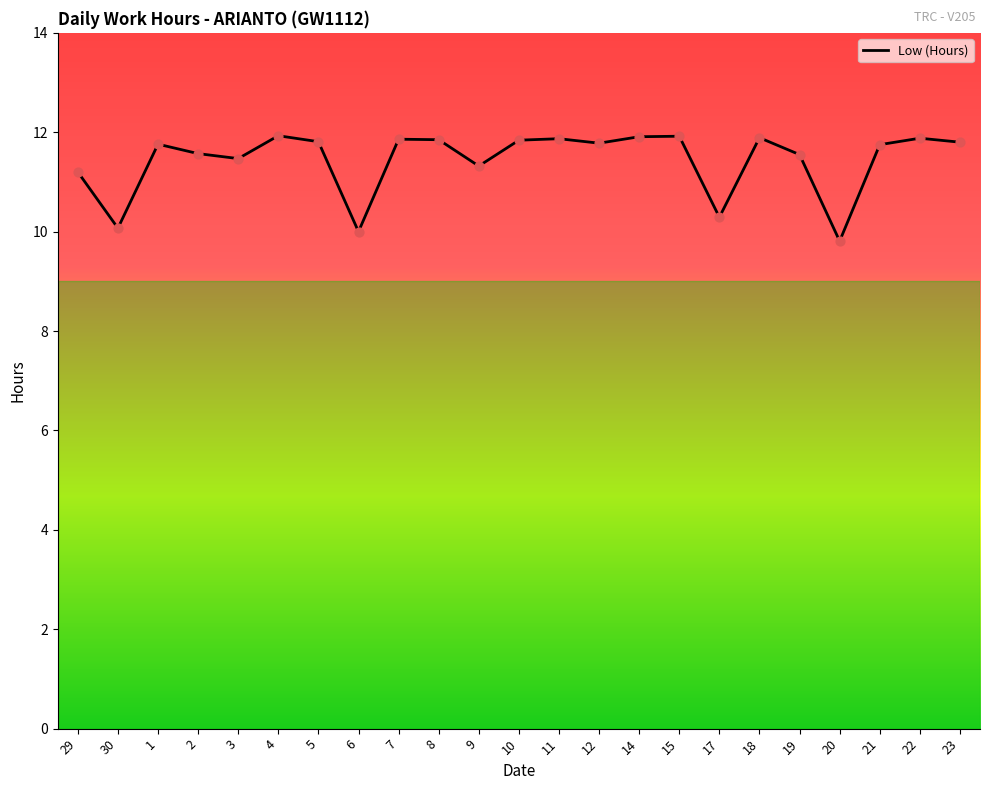

What is the change in value from 6 to 9?

+1.3